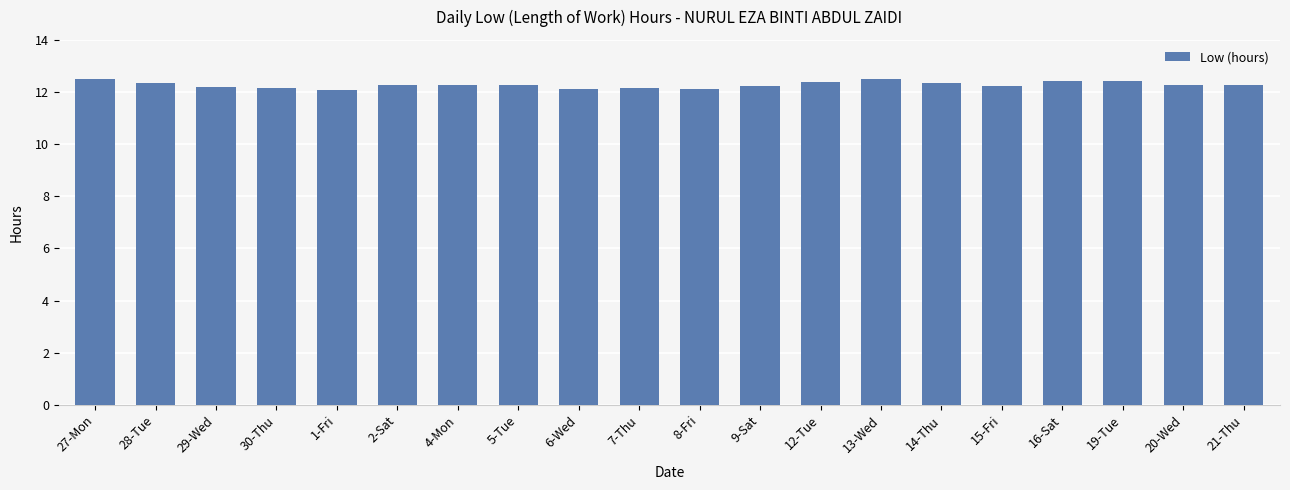

Does the chart contain any negative values?

No